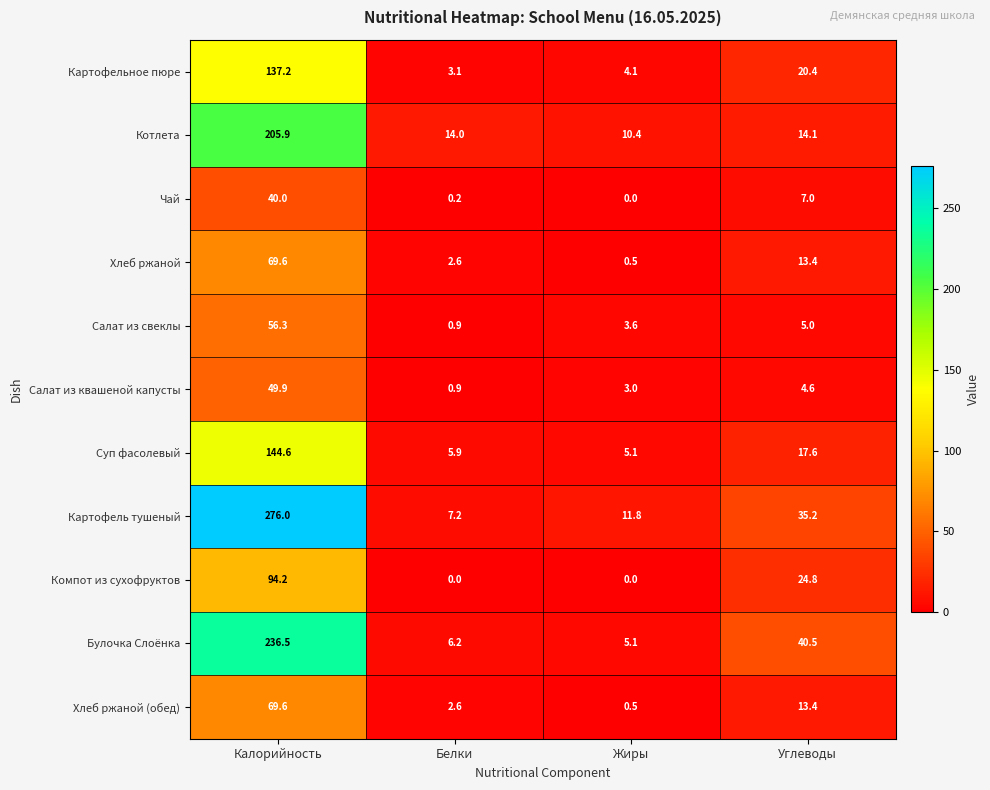

Which series changed the most between Белки and Углеводы?

Булочка Слоёнка